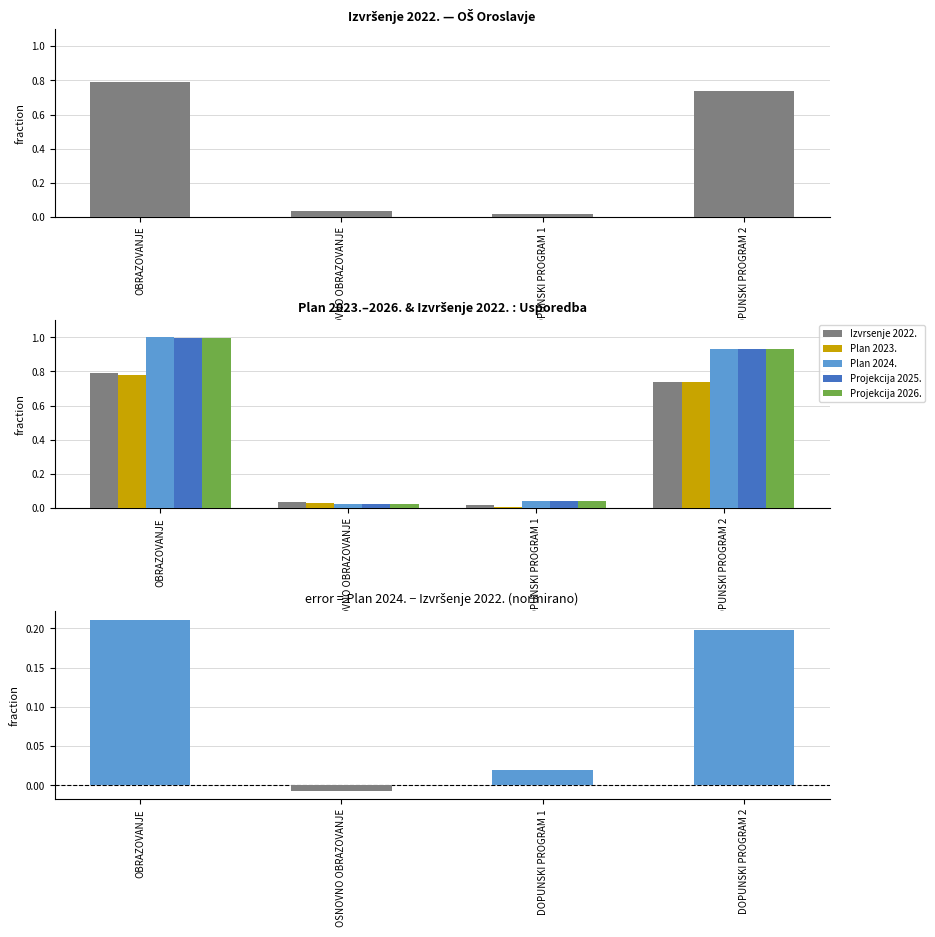

What is the difference between the second highest and second lowest values in the Projekcija 2026. series?

0.9